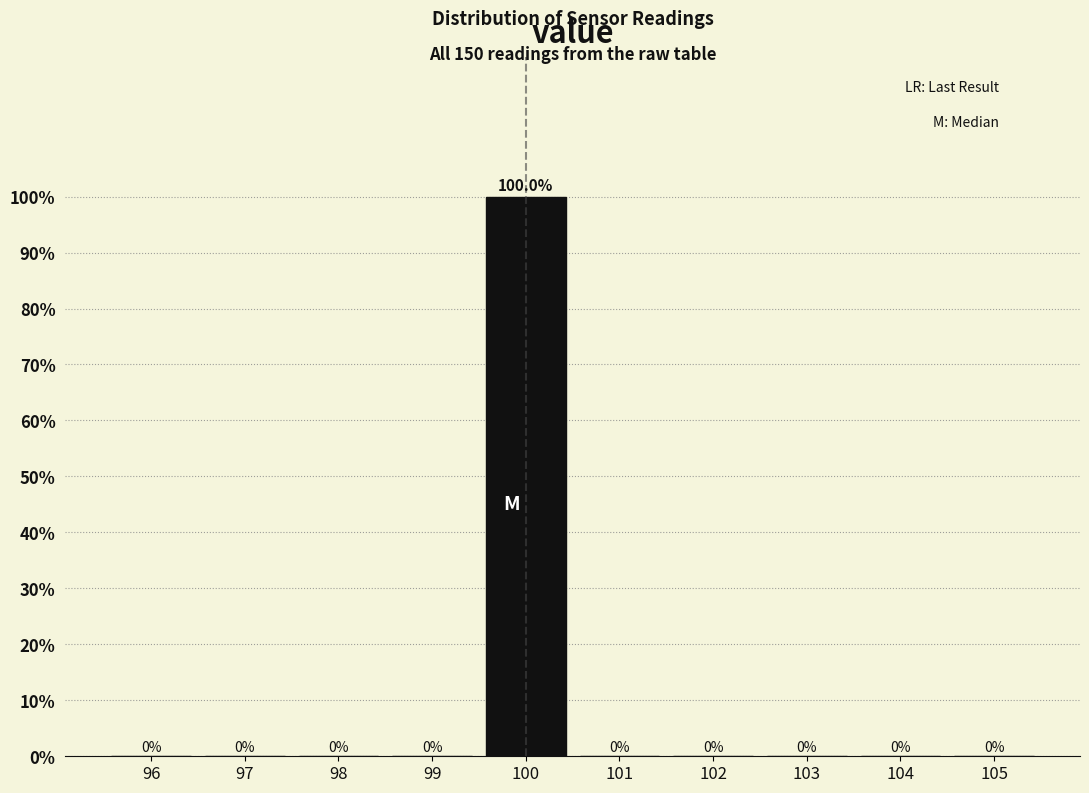

Reading left to right, extract all data points from this chart.

96=0	97=0	98=0	99=0	100=100	101=0	102=0	103=0	104=0	105=0